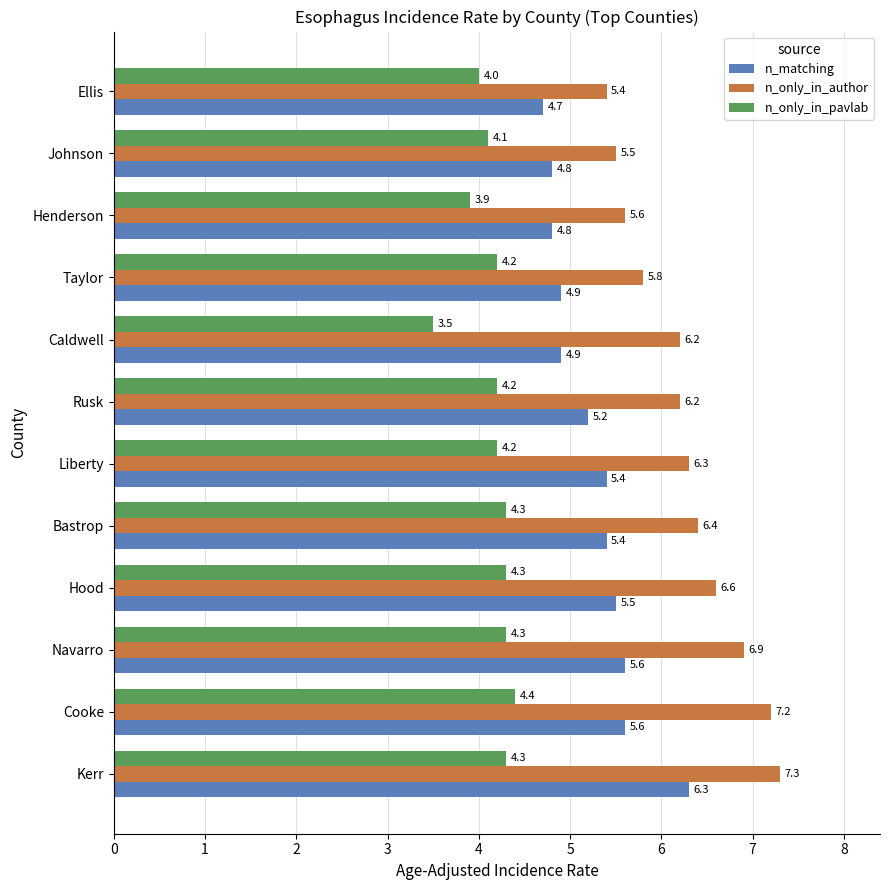

What is the average value of the n_matching series?

5.3